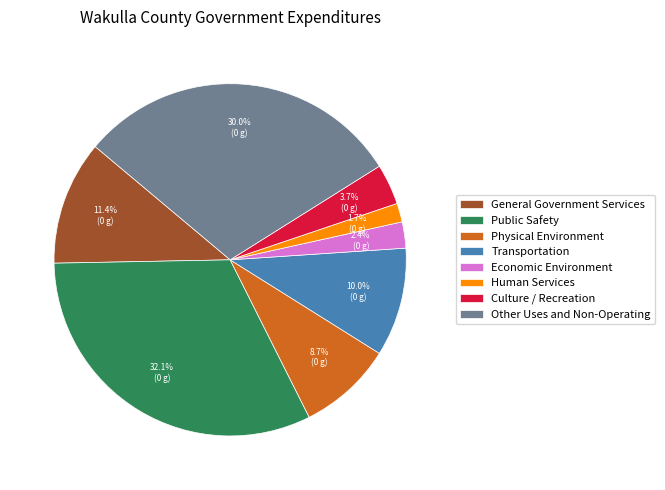

What percentage is the Public Safety slice, to the nearest percent?

32%